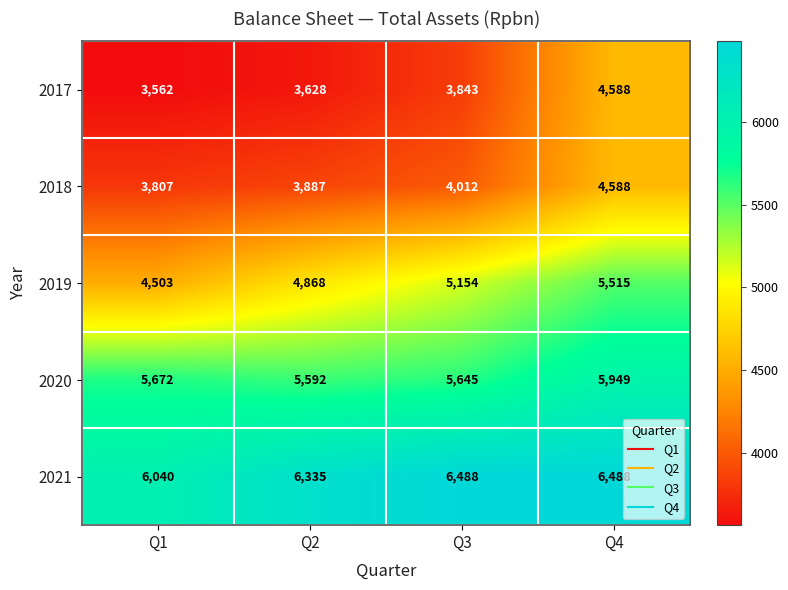

What is the difference between the 2020 values at Q1 and Q4?

277